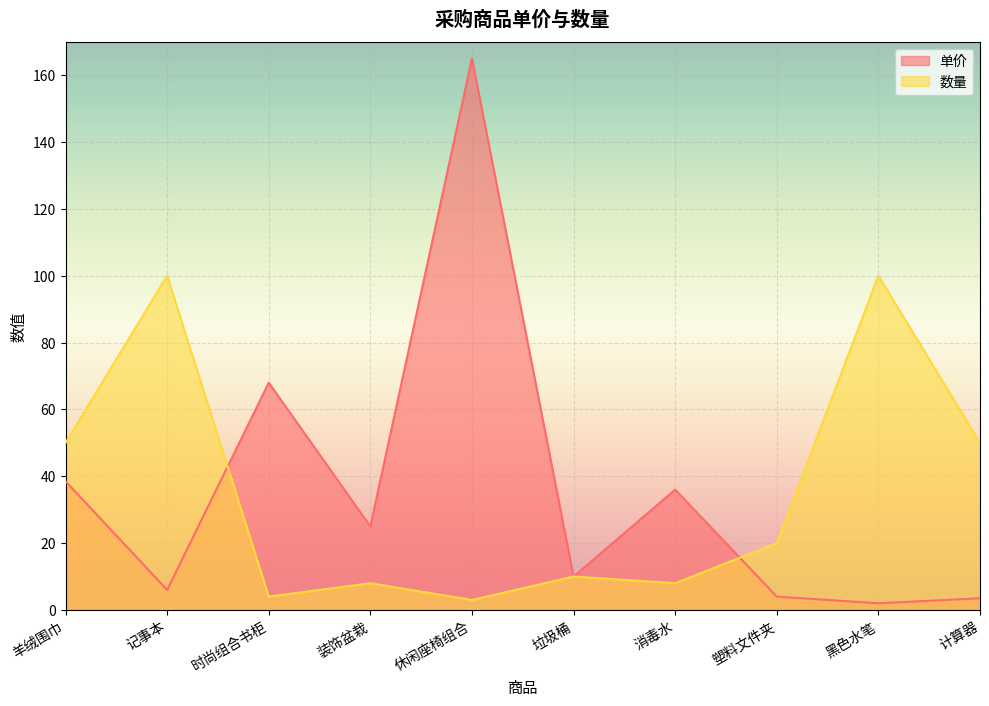

What is the total value across all series at 塑料文件夹?

24.0